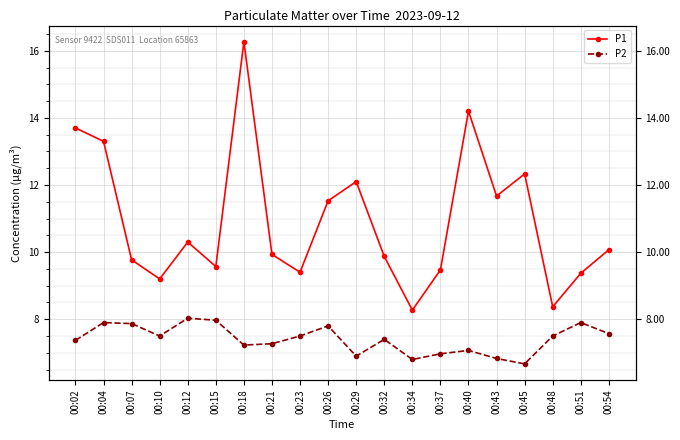

What is the value of the P2 point at the 13th from the left?

6.8